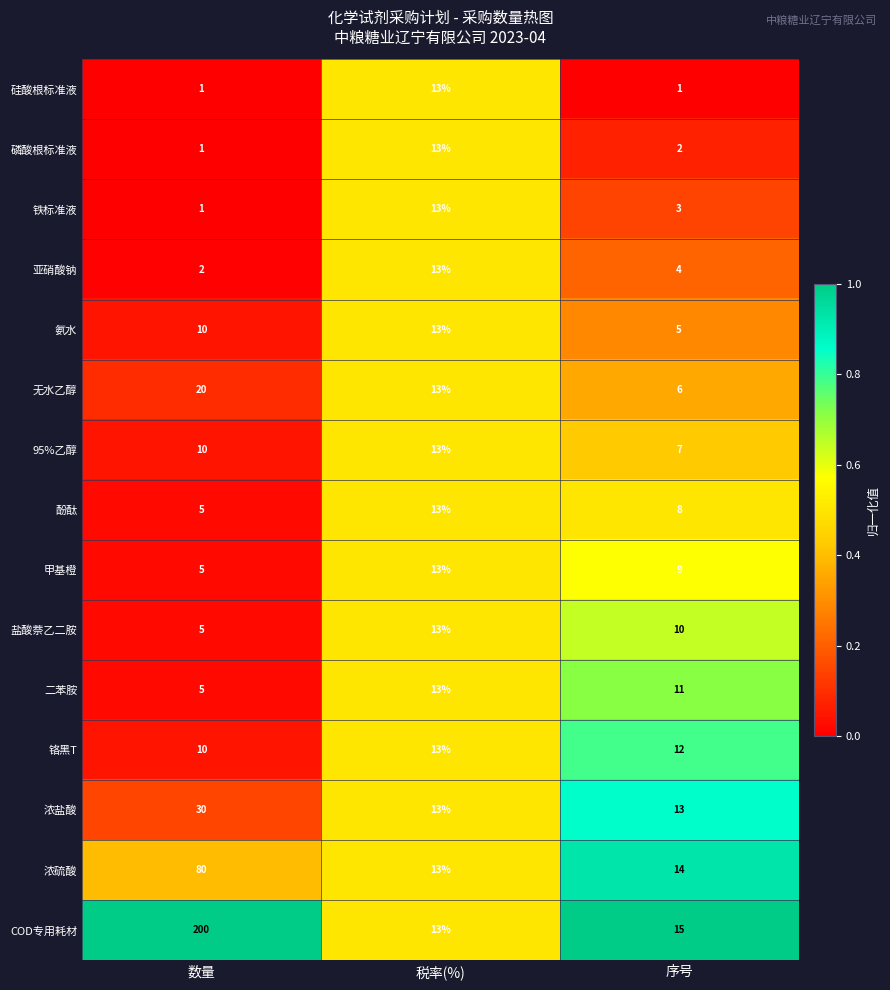

At which category does the chart reach its peak across all series?

数量